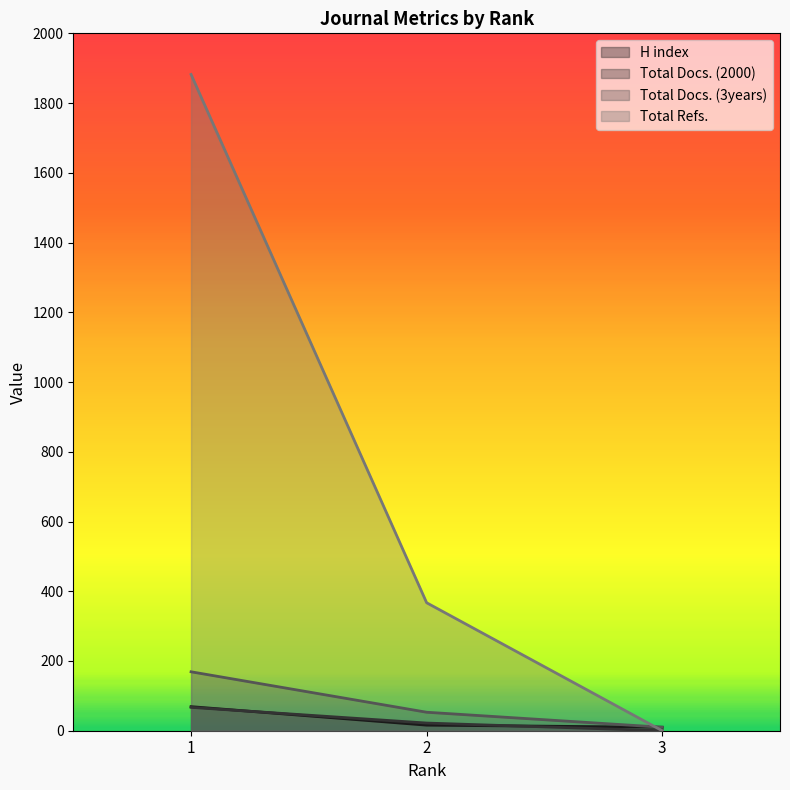

True or false: H index has a value of 16 at 2.

True